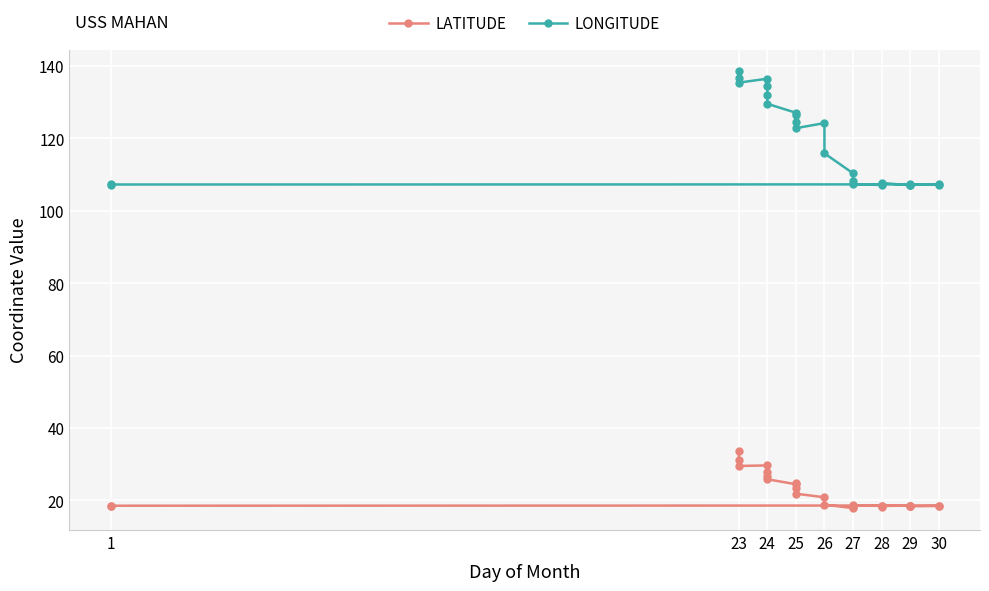

True or false: LONGITUDE and LATITUDE intersect in this chart.

False